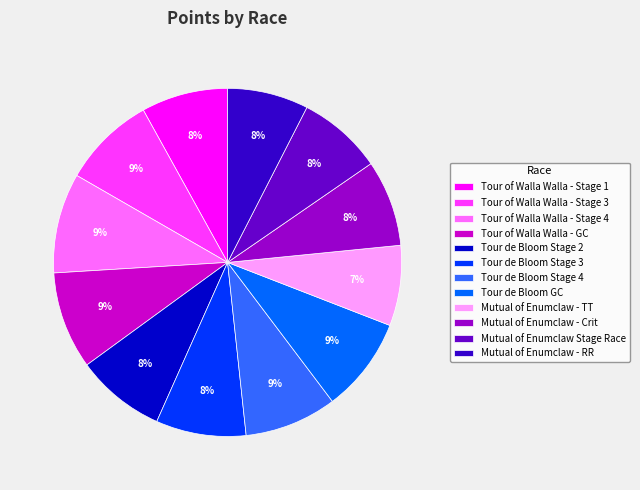

What is the ratio of the value at Mutual of Enumclaw - TT to the value at Tour de Bloom Stage 2?

0.9